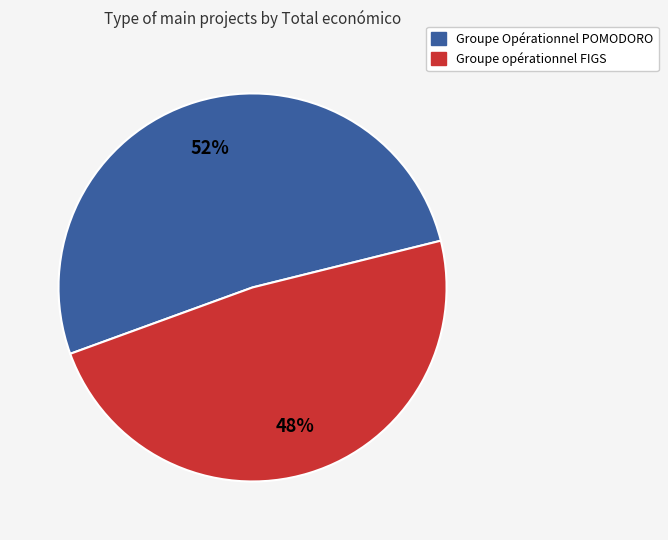

To the nearest percent, what percentage of the pie is Groupe Opérationnel POMODORO?

52%